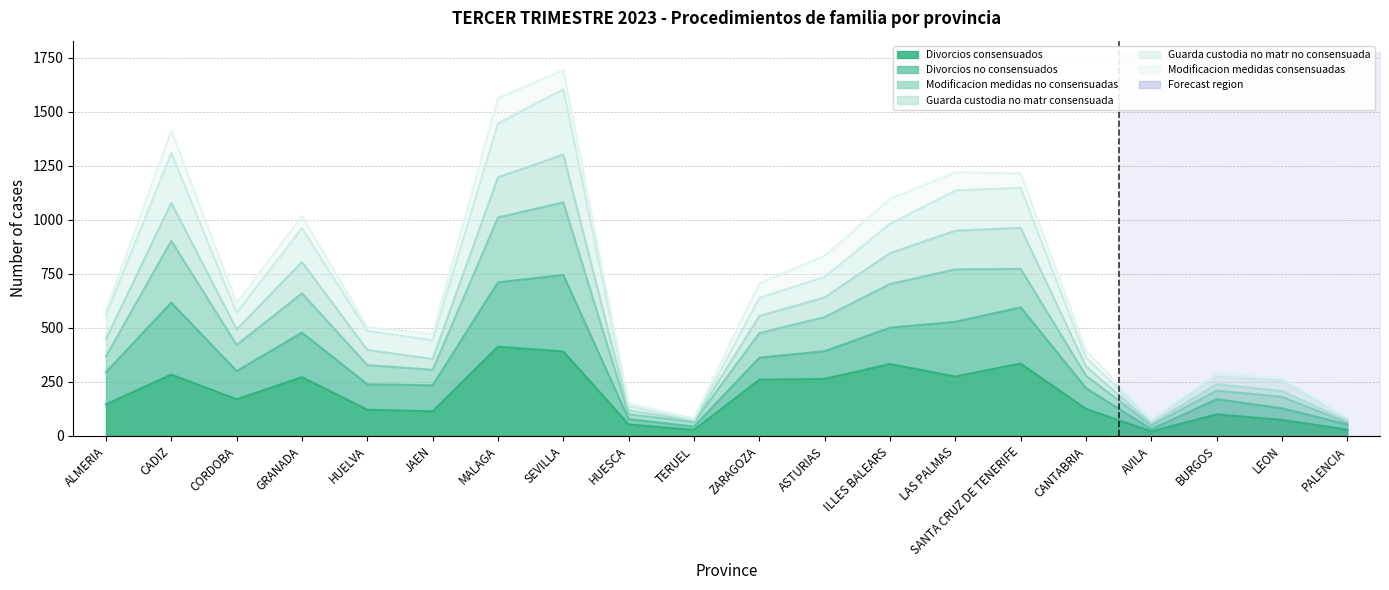

Which label corresponds to the largest value in the chart?

SEVILLA